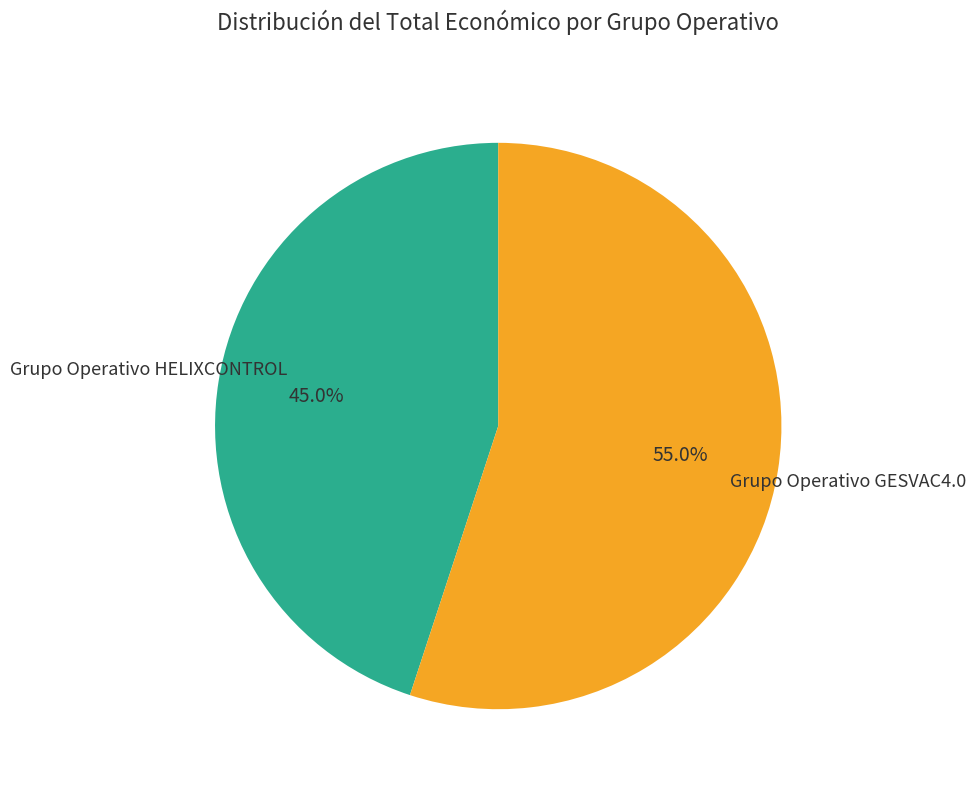

Does Grupo Operativo HELIXCONTROL account for over 50% of the chart?

No